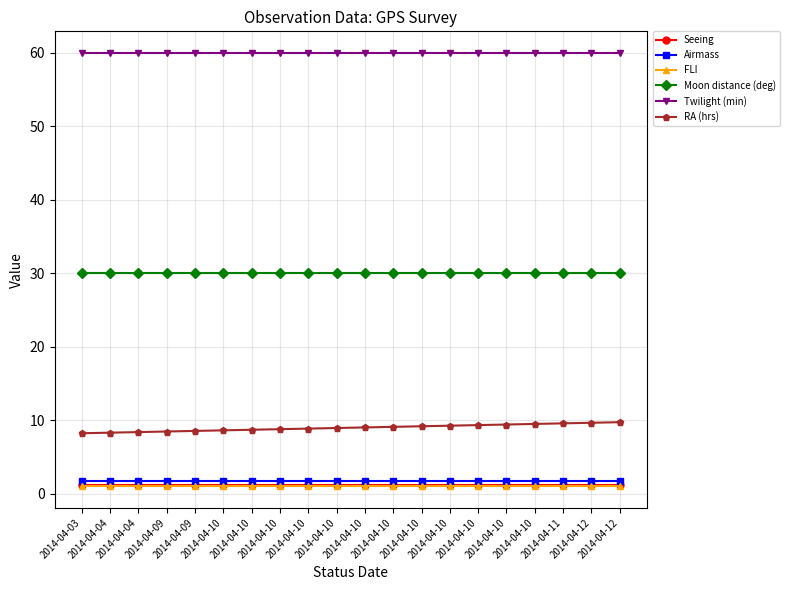

Which has a higher value, 2014-04-10 or 2014-04-12?

2014-04-10